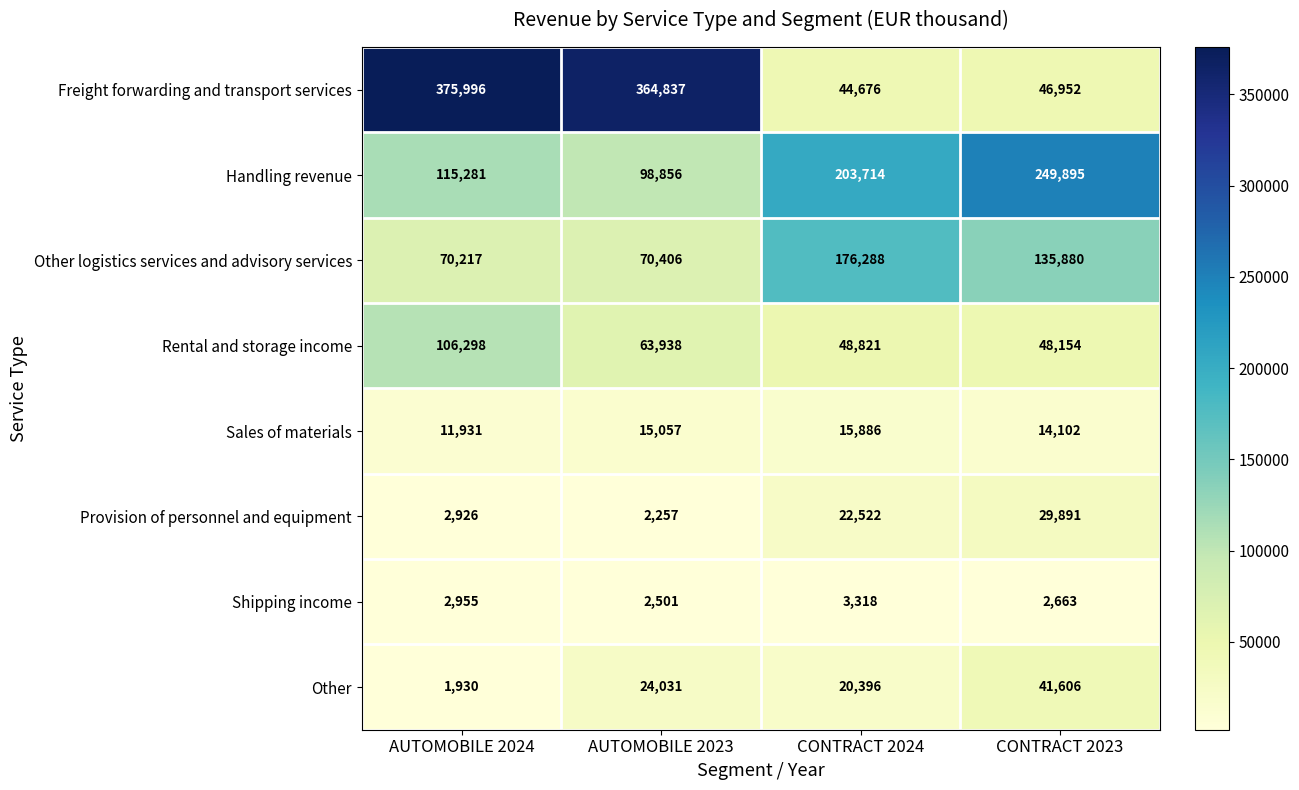

What is the sum of all Rental and storage income values?

267211